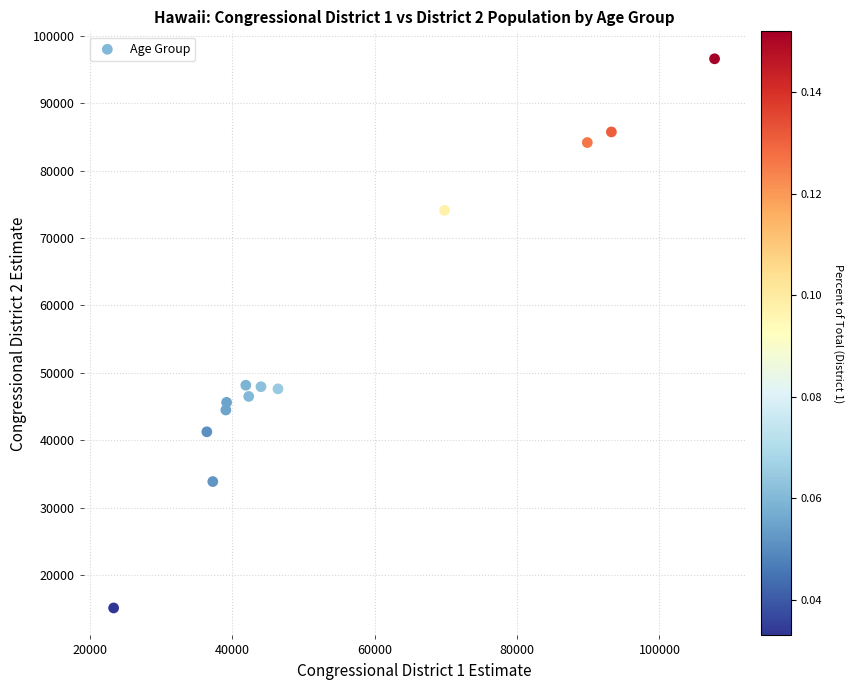

What is the range of X values (max minus min)?

84381